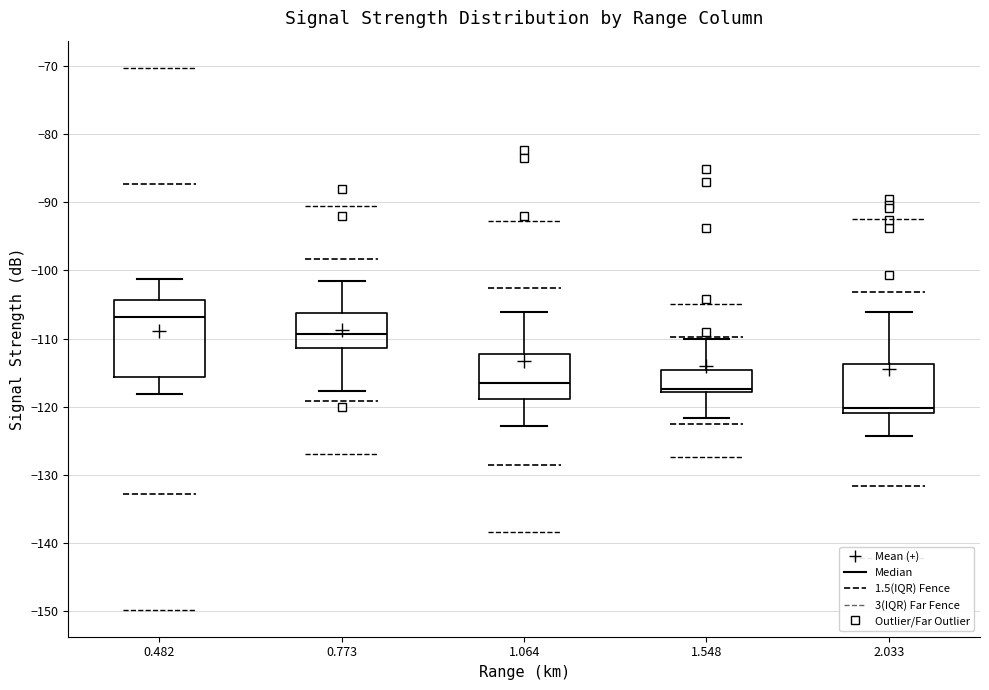

Comparing the boxes themselves (not the whiskers), which one is the tallest?

0.482